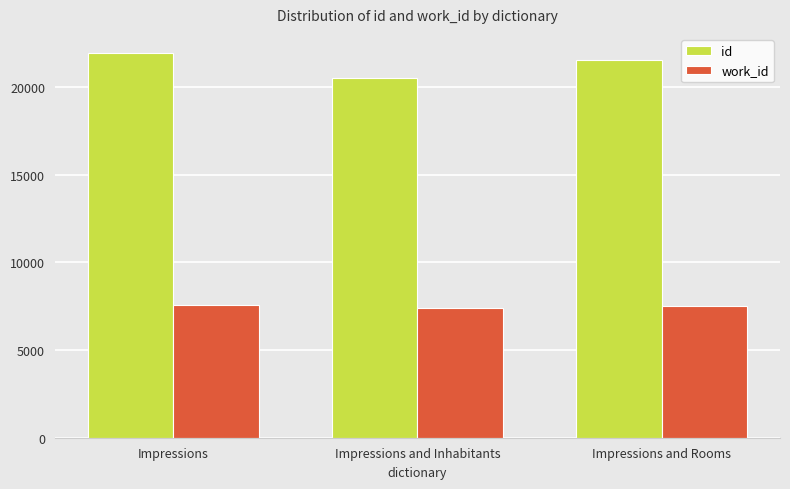

How many categories are shown in the chart?

3